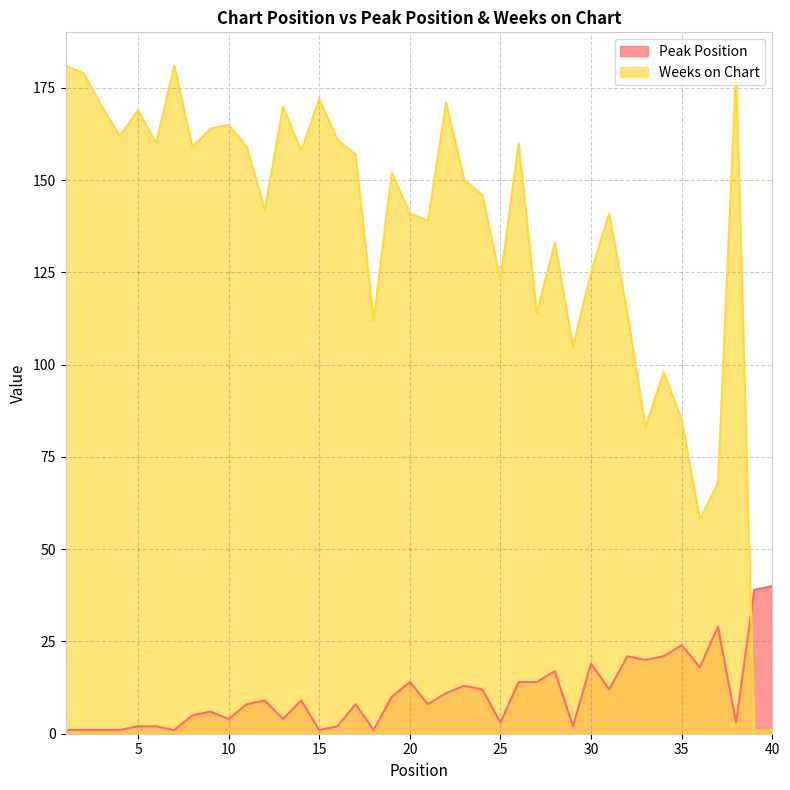

What is the difference between the Peak Position values at 25 and 8?

2